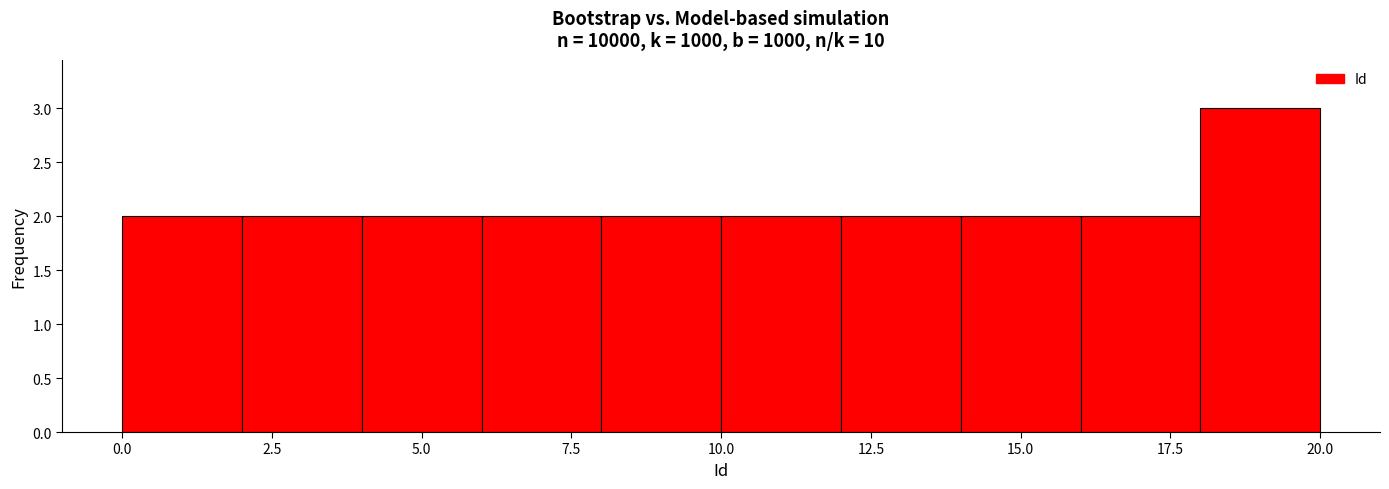

Reading left to right, transcribe this chart: for each bar, give the range it covers on the x-axis and its height. The values are not printed on the chart, so give them approximately, as read against the axis.

0 to 2: 2
2 to 4: 2
4 to 6: 2
6 to 8: 2
8 to 10: 2
10 to 12: 2
12 to 14: 2
14 to 16: 2
16 to 18: 2
18 to 20: 3